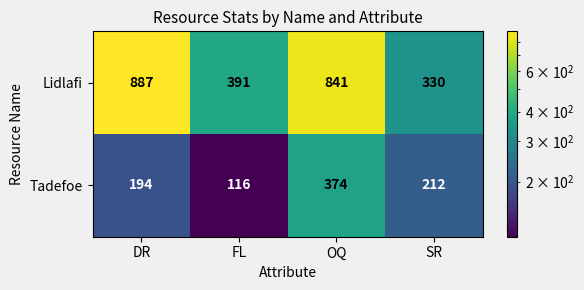

What is the minimum value shown in the chart?

116